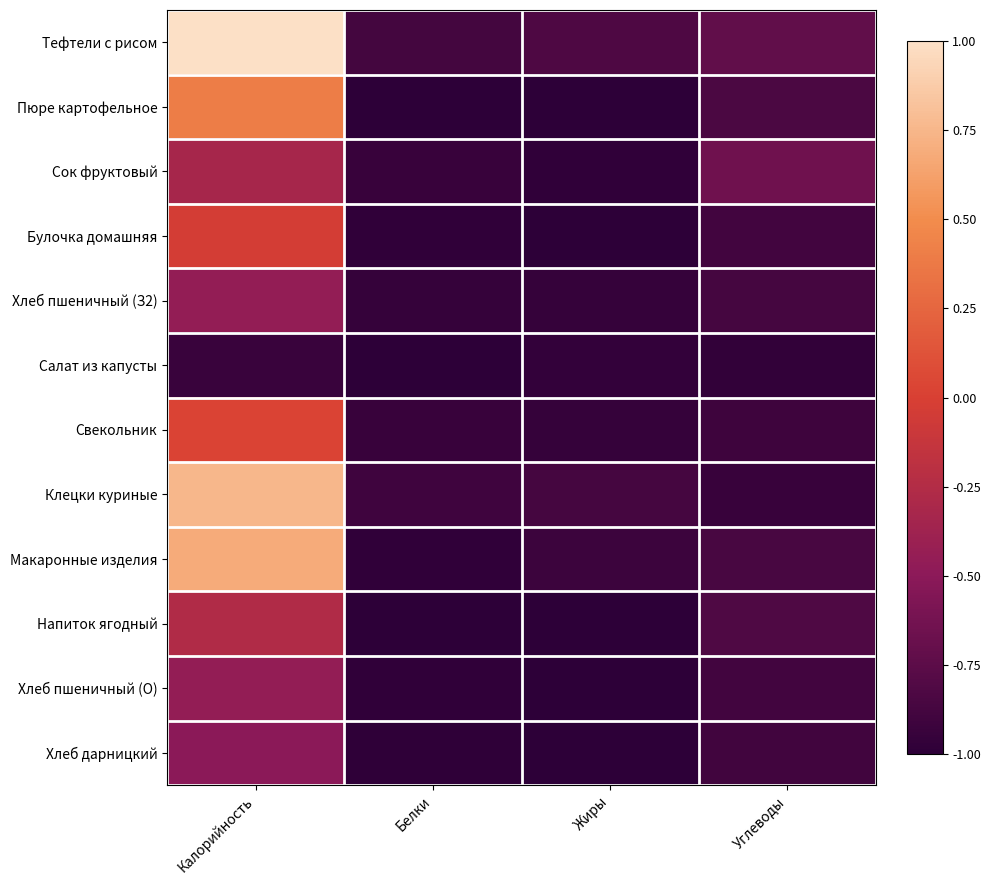

What is the total value across all series at Жиры?

-11.5